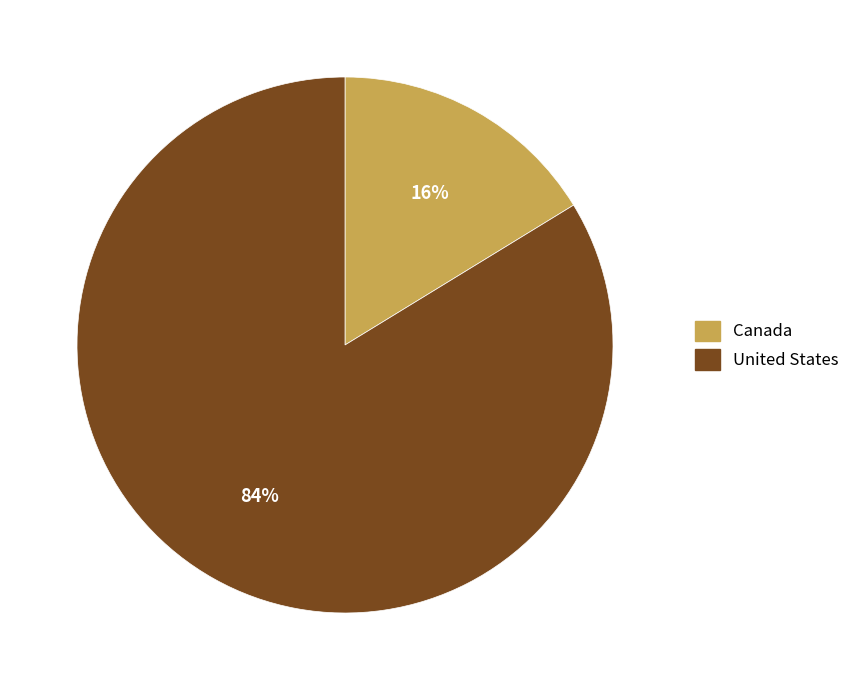

To the nearest percent, what is the combined percentage of United States and Canada?

100%